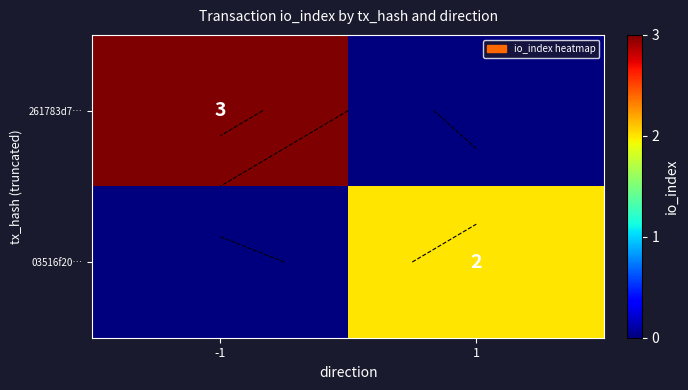

Count the 261783d7… values in the range 0 to 3.

2